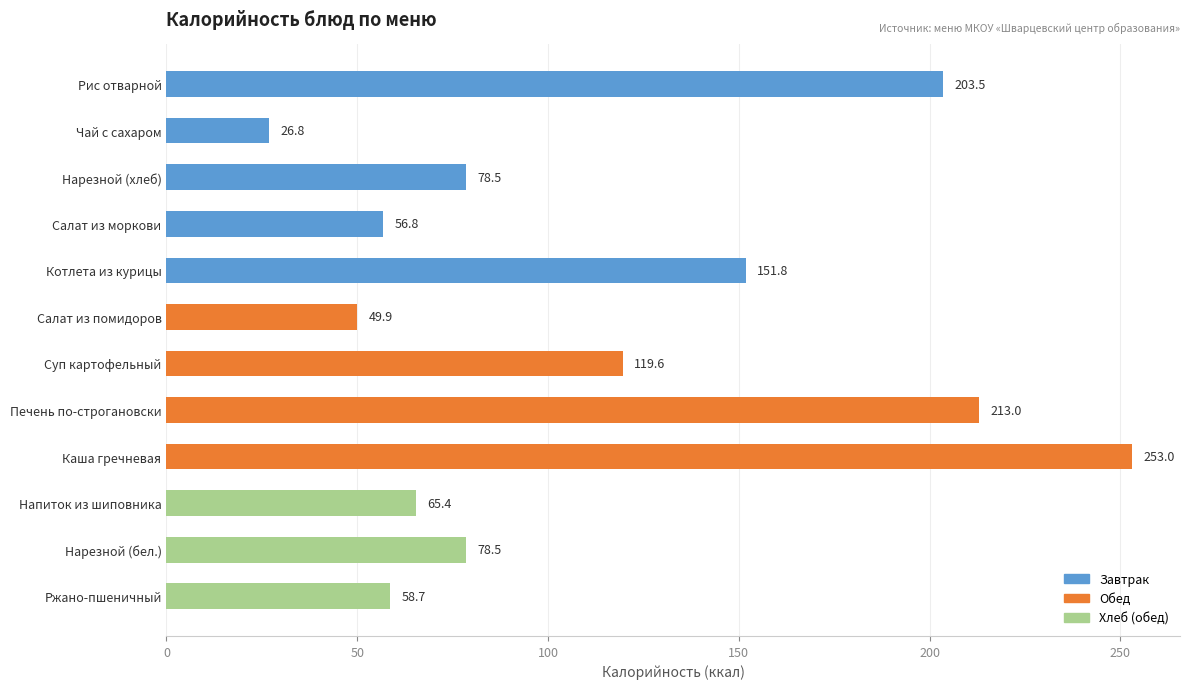

What is the label of the 1st bar from the bottom?

Ржано-пшеничный